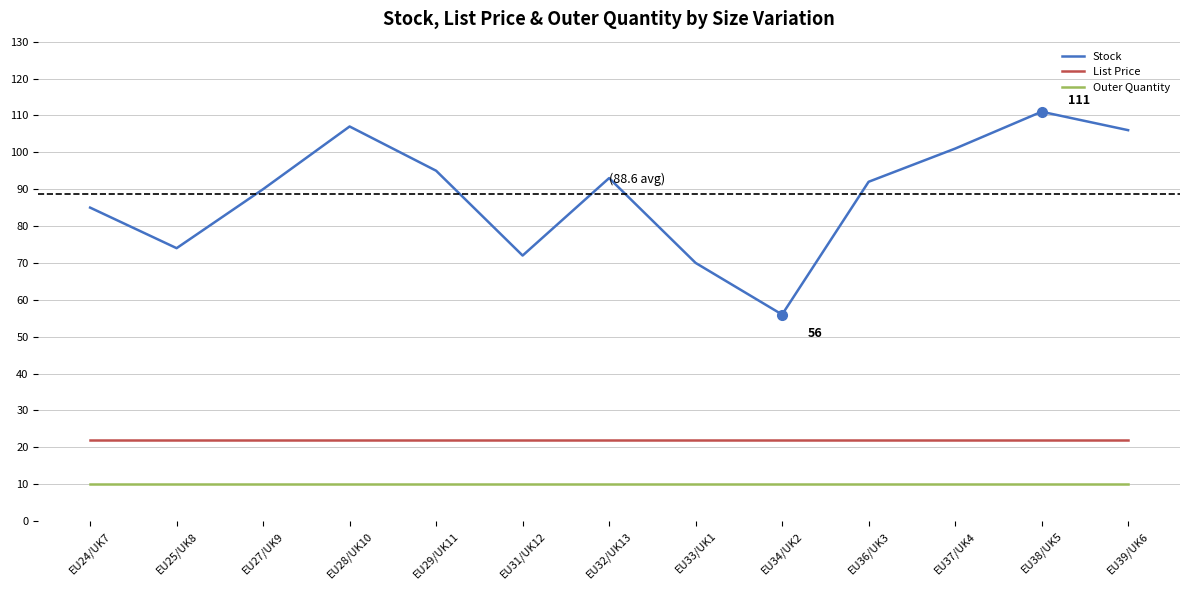

The value of Stock at EU25/UK8 is 74.0. True or false?

True